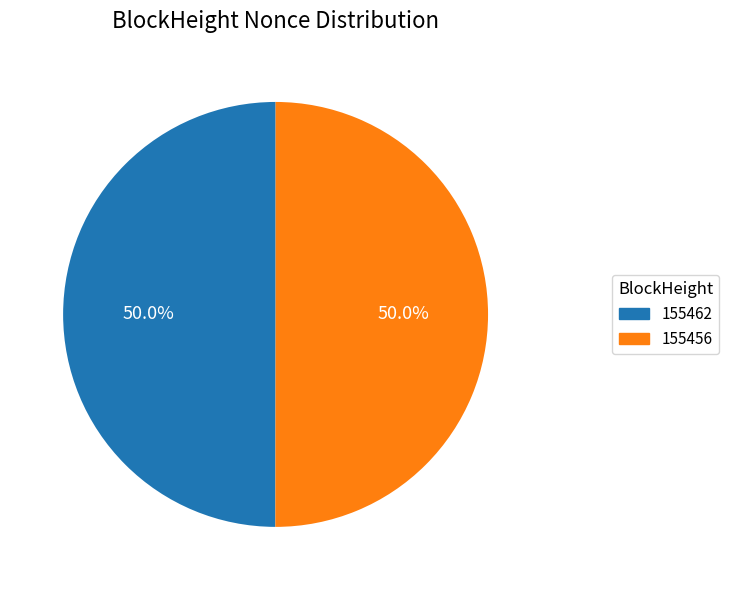

What is the ratio of the value at 155462 to the value at 155456?

1.0